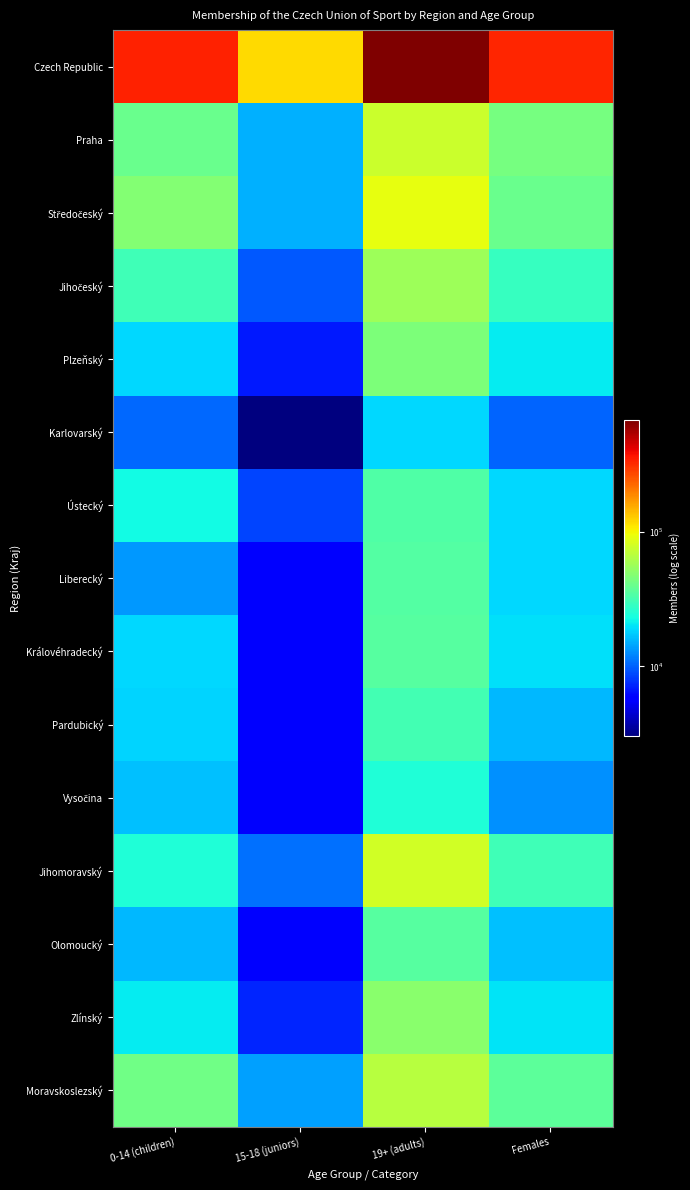

What is the total value across all series at 0-14 (children)?

680968